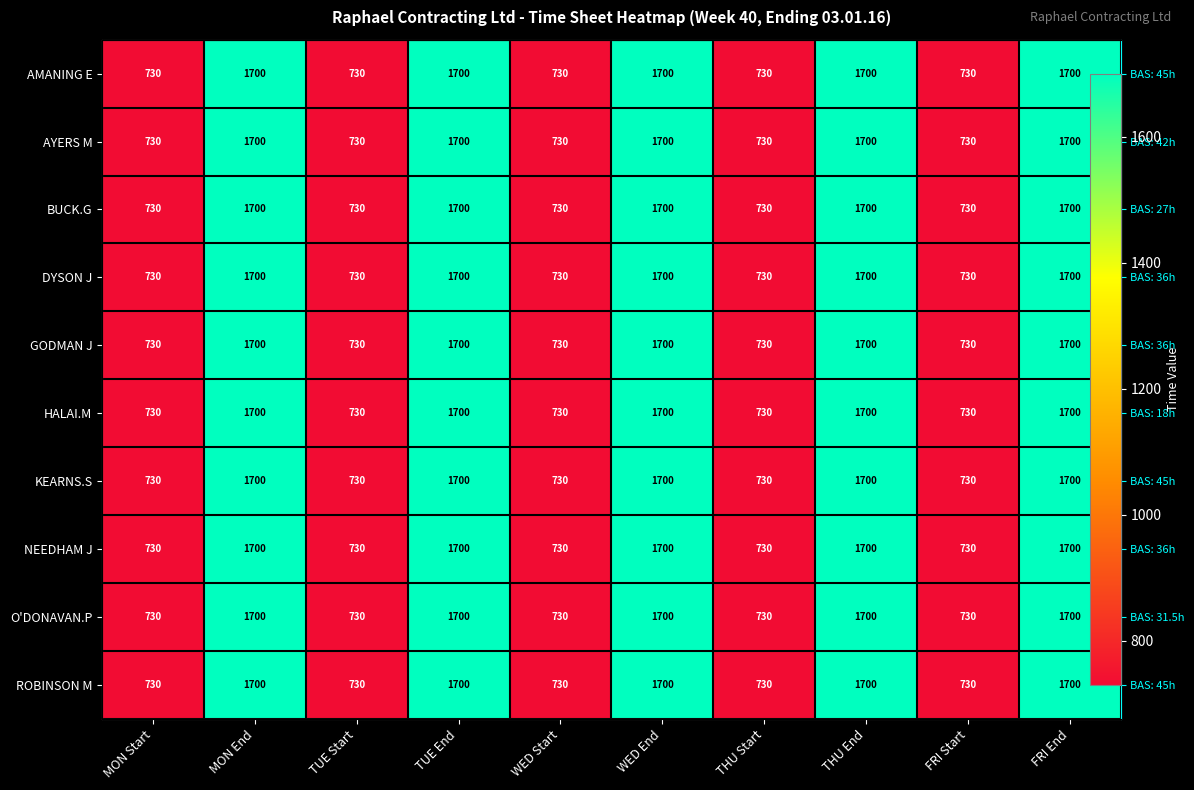

Is it true that NEEDHAM J equals 1073 at TUE Start?

False